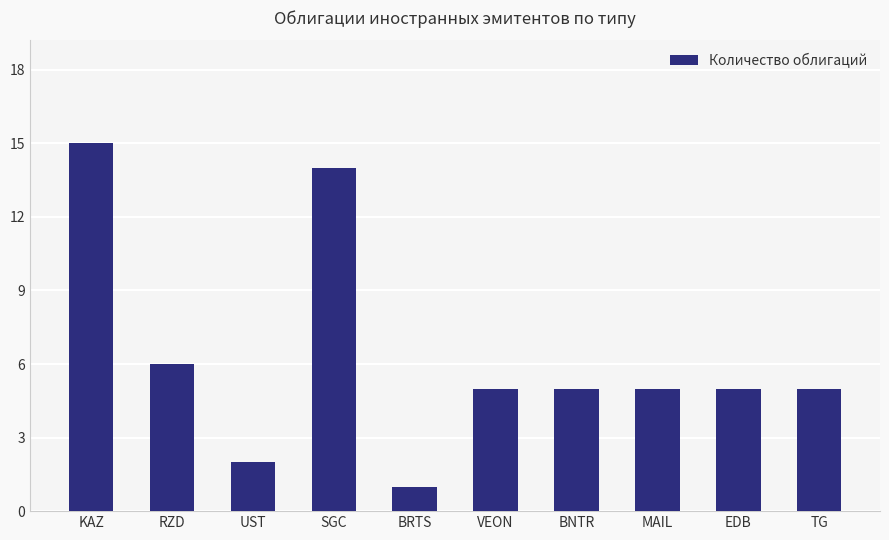

Read the value at KAZ.

15